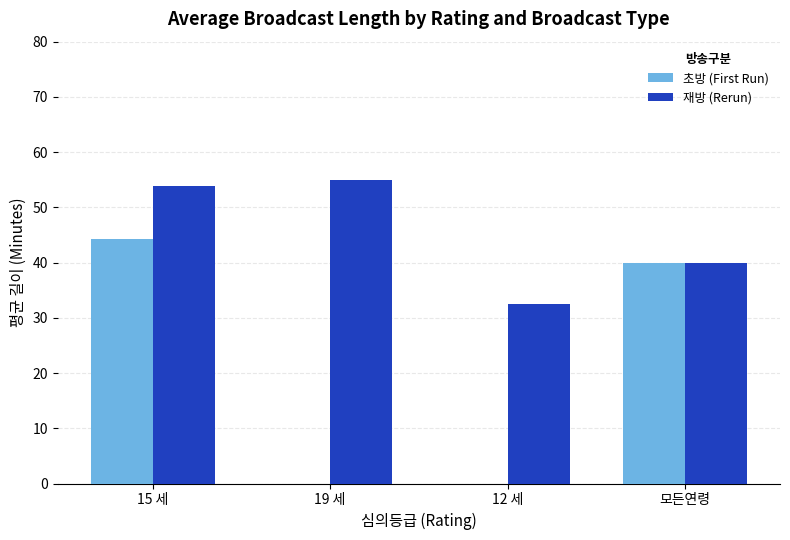

Count the number of data series in this chart.

2